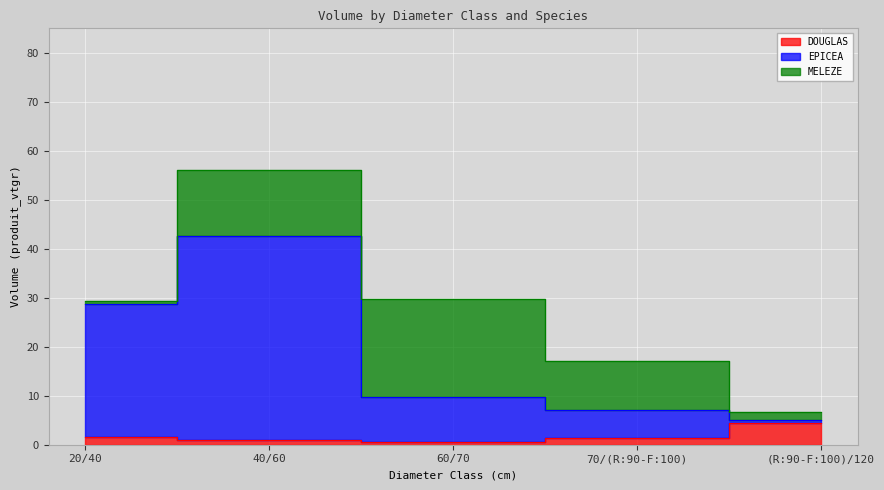

True or false: EPICEA and DOUGLAS intersect in this chart.

False